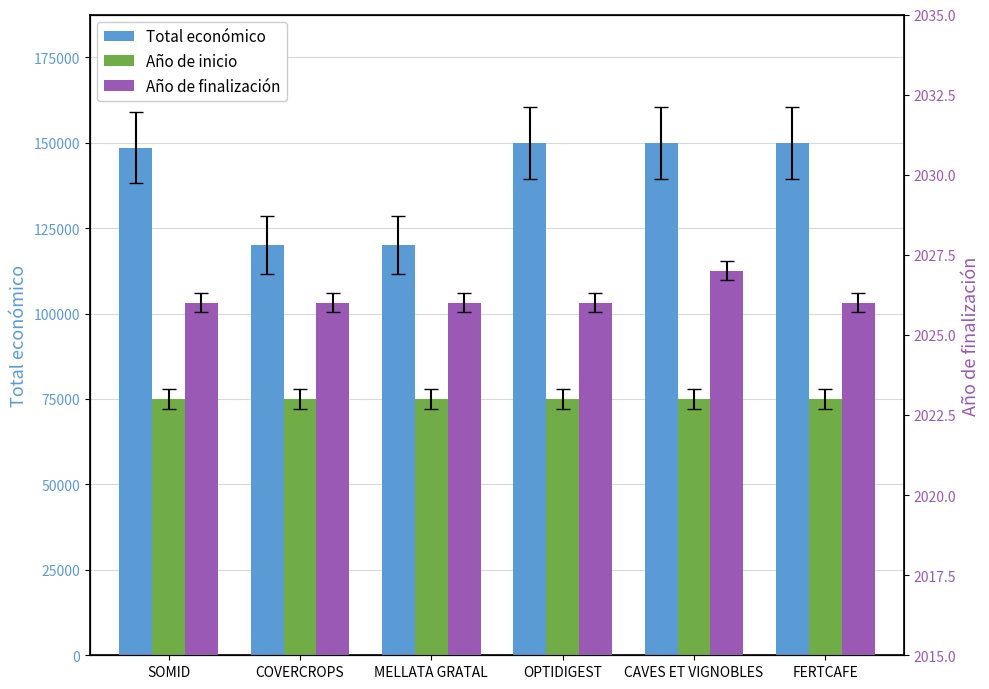

What position from the right is SOMID?

6